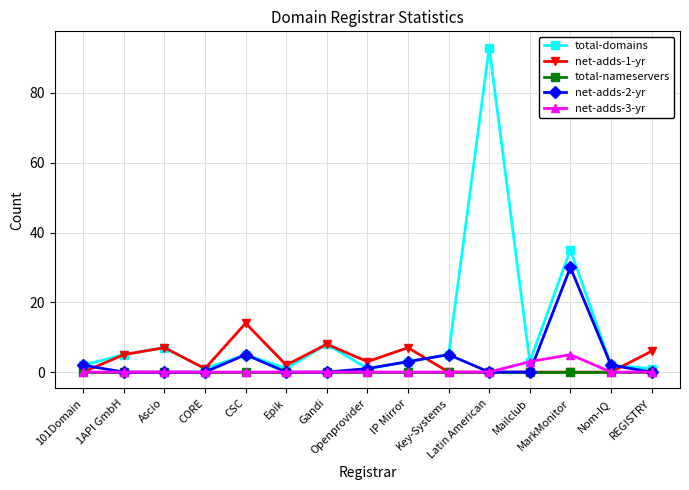

What is the maximum value shown in the chart?

93